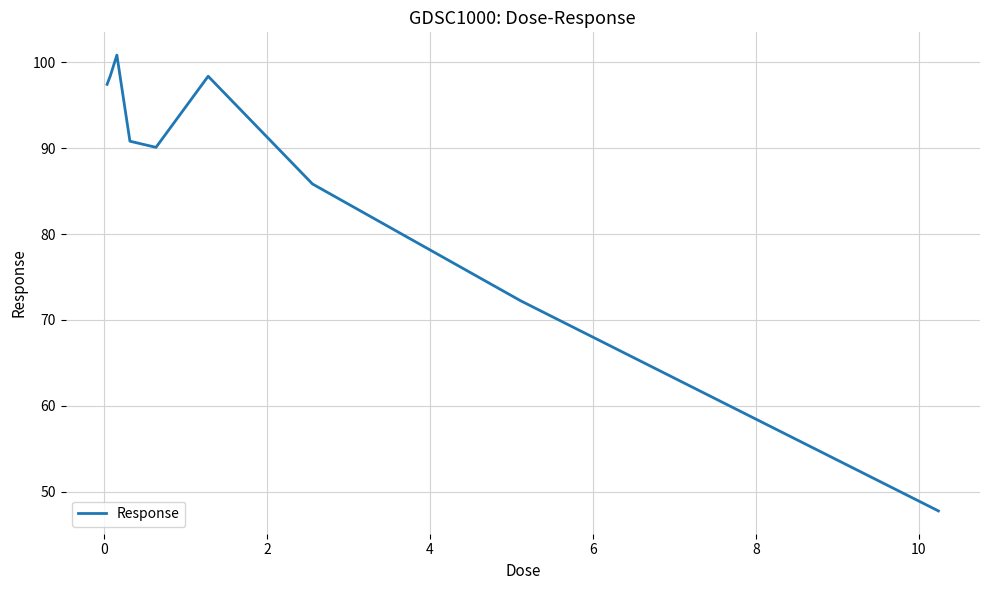

Reading left to right, list all the values displayed in this chart.

97.4	98.4	100.8	90.8	90.1	98.4	85.8	72.2	47.7